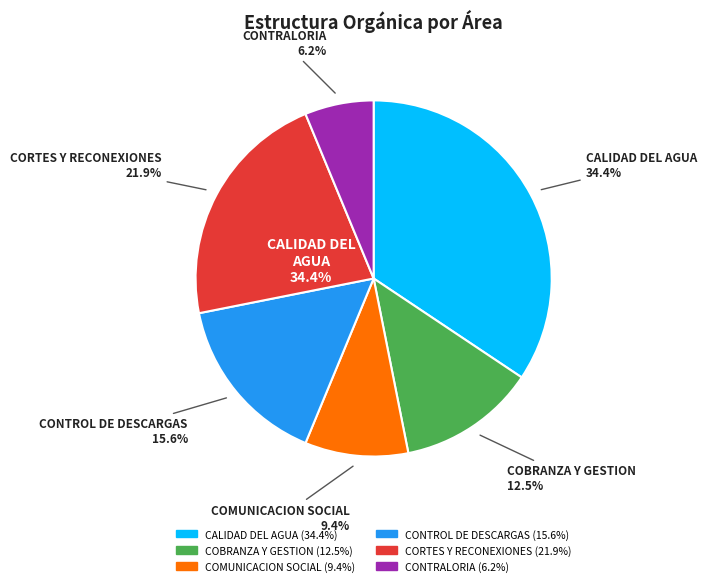

Does COBRANZA Y GESTION represent more than half of the total?

No